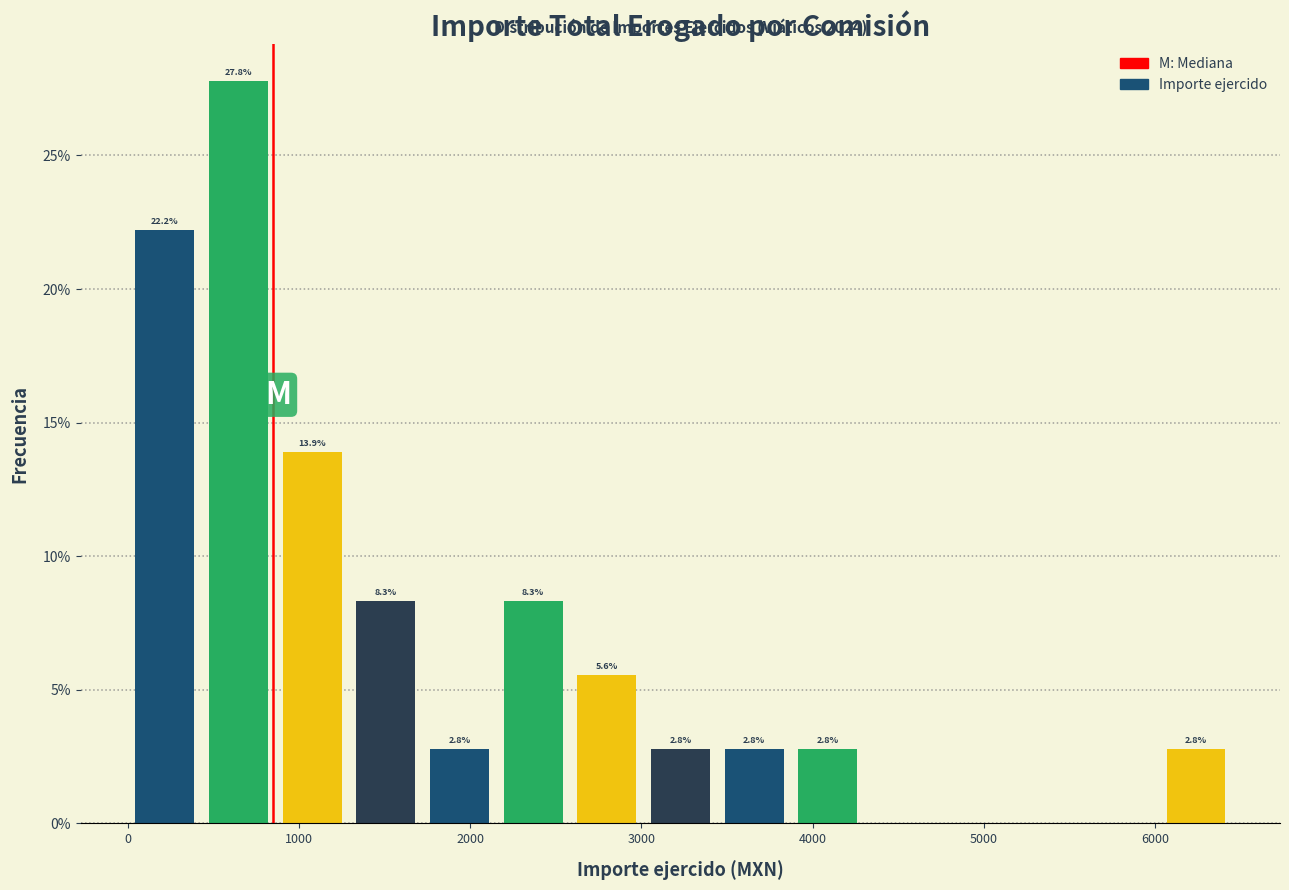

Over which range of the x-axis is the bar tallest?

400 to 900